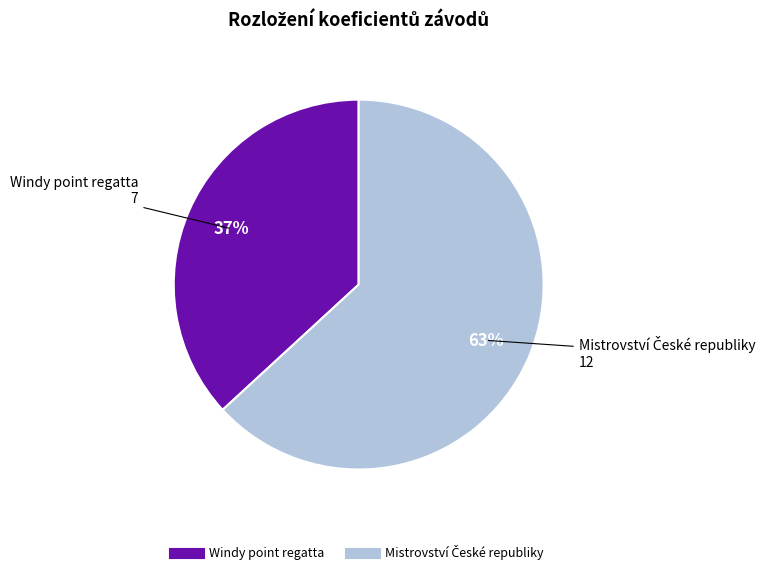

To the nearest percent, what is the average slice percentage?

50%